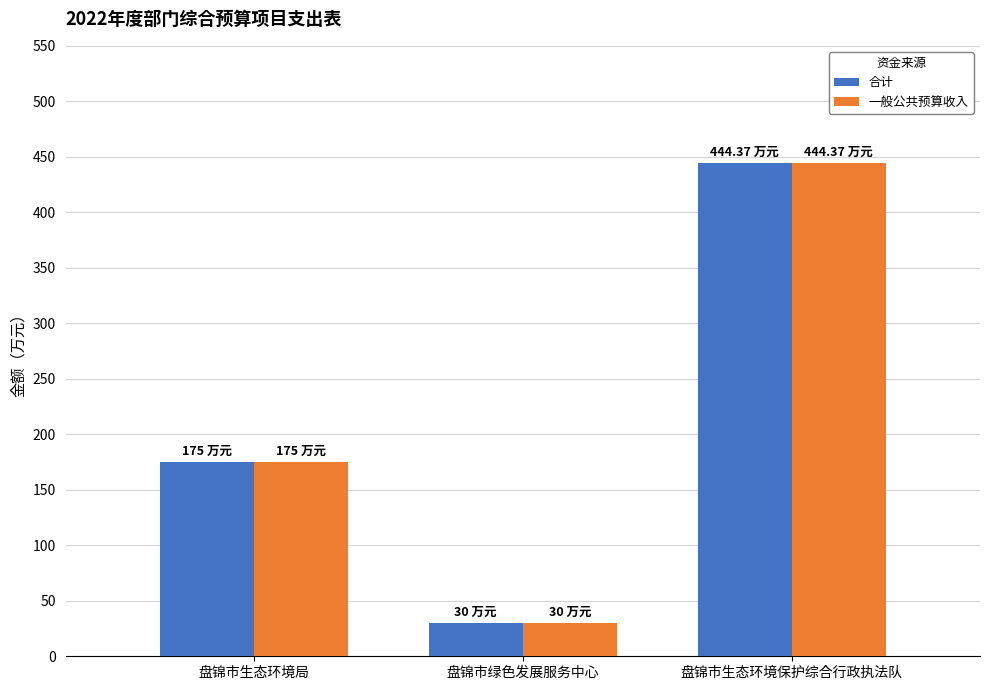

What is the sum of the 合计 values at 盘锦市绿色发展服务中心 and 盘锦市生态环境保护综合行政执法队?

474.4